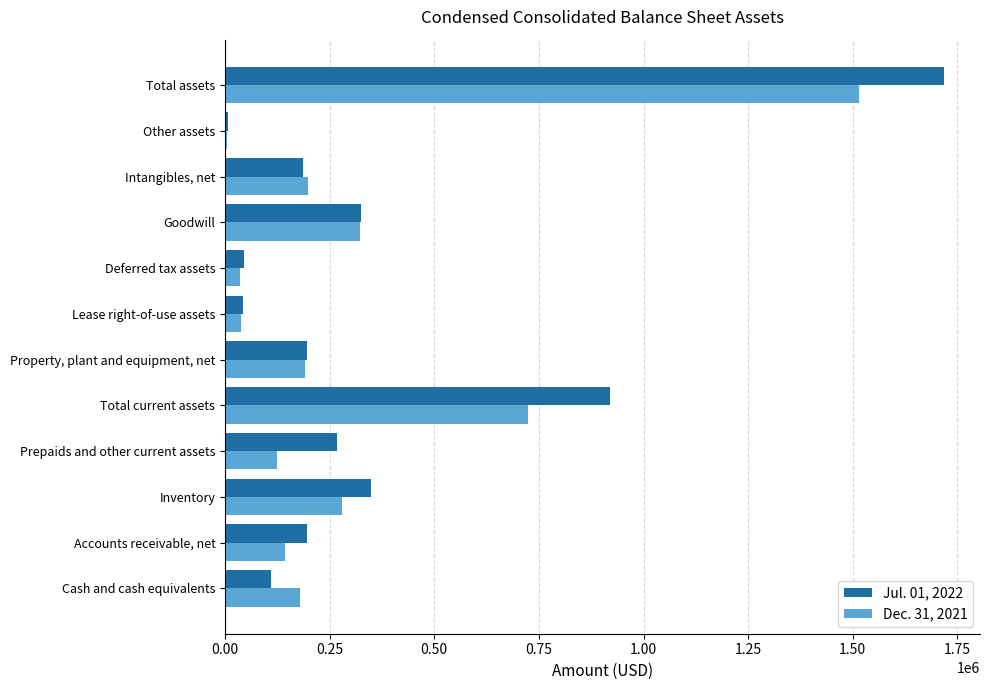

At which category is the sum across all series the highest?

Total assets